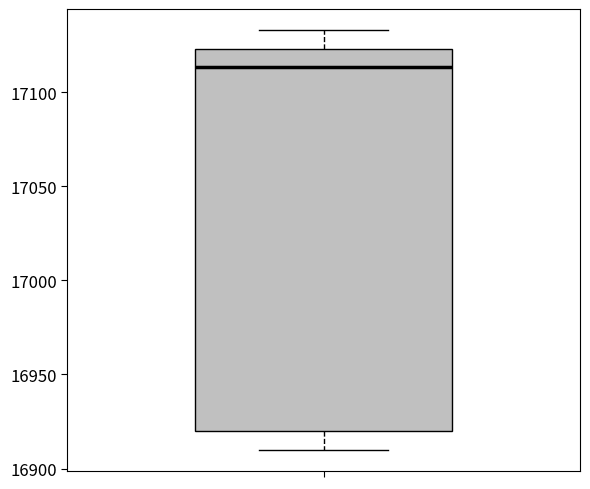

Where does the lower whisker of the box end on the y-axis? The values are not printed on the chart, so give them approximately, as read against the axis.

16910